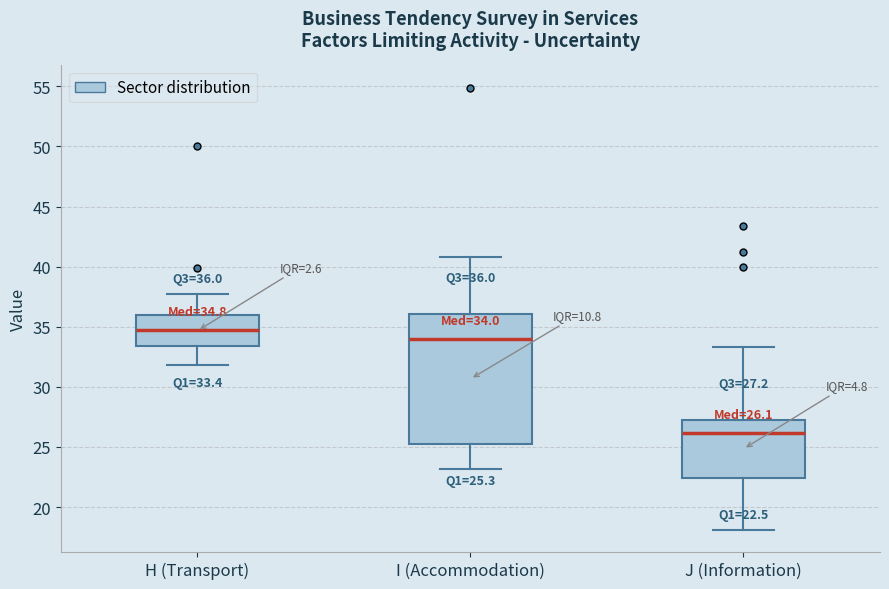

Which box's median line is the lowest?

J (Information)